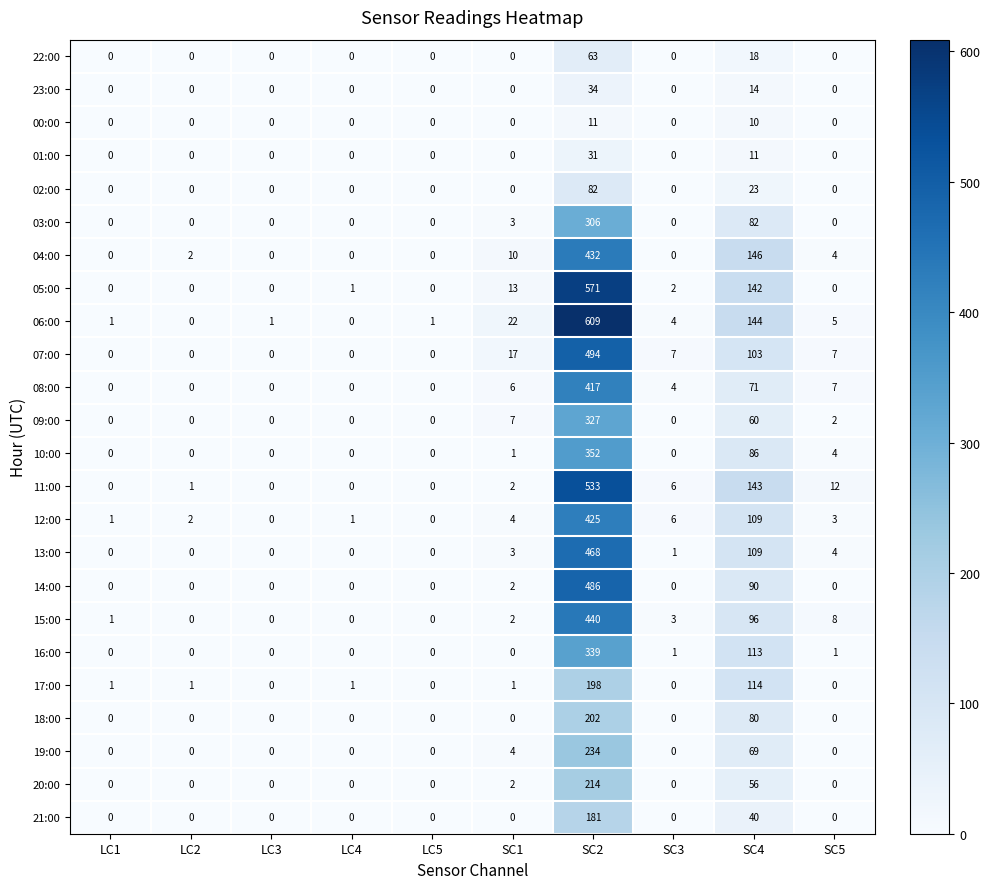

At which category is the sum across all series the highest?

SC2